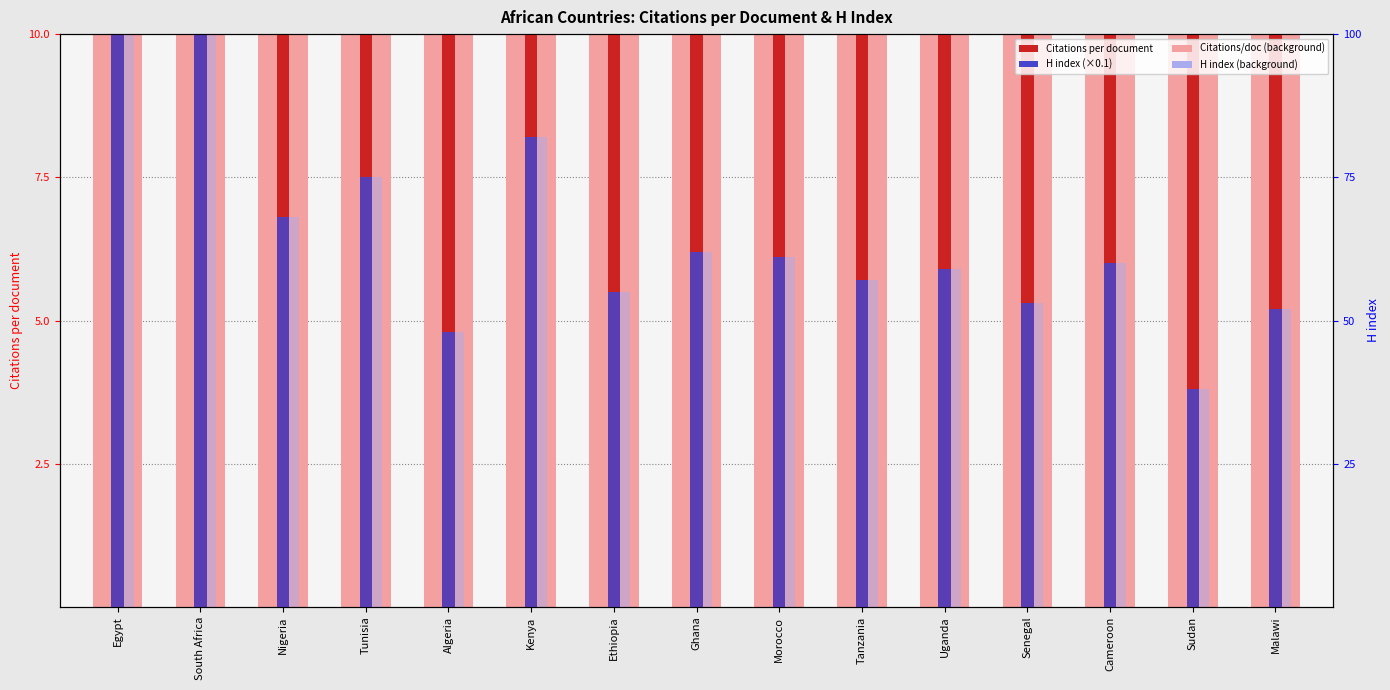

Reading left to right, transcribe all the data shown in this chart.

Citations per document: Egypt=16.2	South Africa=28.9	Nigeria=20.7	Tunisia=19.9	Algeria=14.2	Kenya=20.1	Ethiopia=14.2	Ghana=25.2	Morocco=19.1	Tanzania=26.9	Uganda=23.0	Senegal=12.3	Cameroon=18.7	Sudan=16.6	Malawi=12.6
H index (×0.1): Egypt=10.0	South Africa=14.9	Nigeria=6.8	Tunisia=7.5	Algeria=4.8	Kenya=8.2	Ethiopia=5.5	Ghana=6.2	Morocco=6.1	Tanzania=5.7	Uganda=5.9	Senegal=5.3	Cameroon=6.0	Sudan=3.8	Malawi=5.2